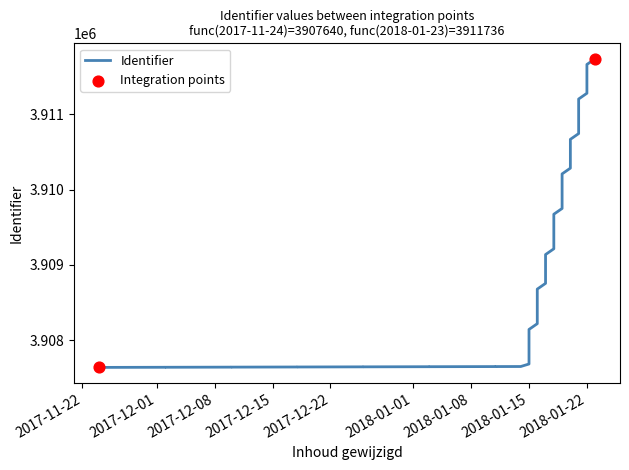

Approximately how many times larger is the value at 2018-01-23 compared to 2018-01-23?

1.0